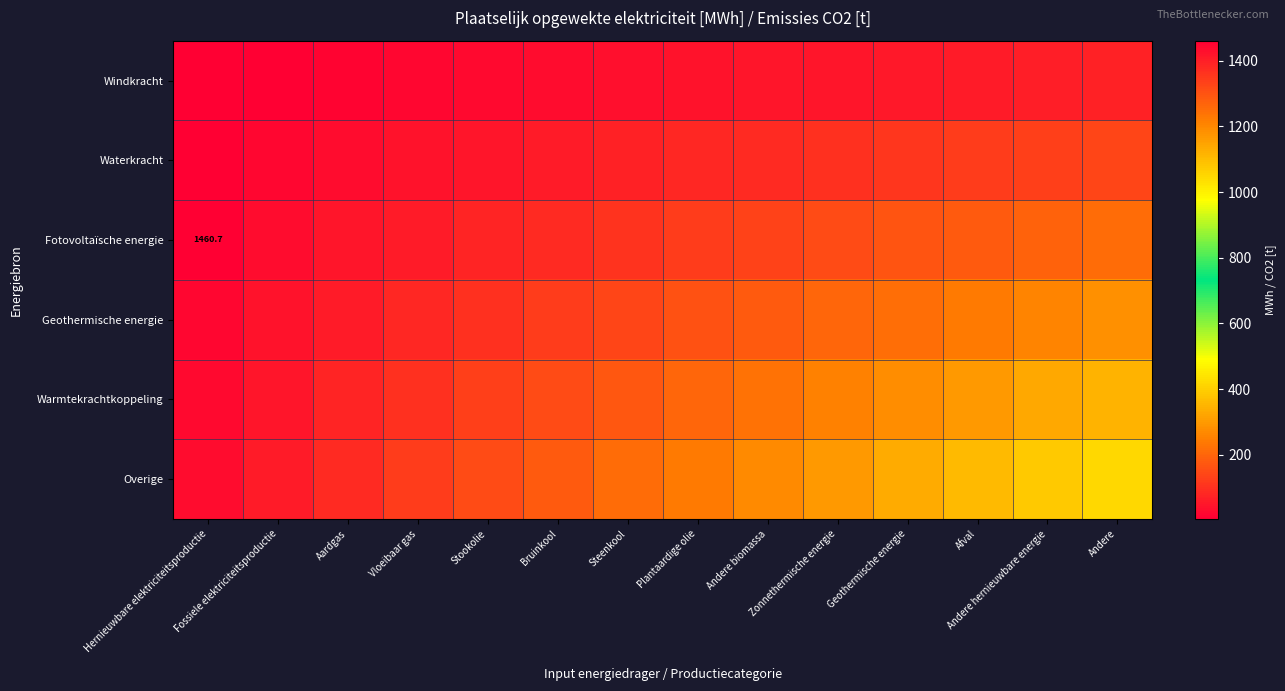

Rank the categories by Fotovoltaïsche energie value from highest to lowest.

Hernieuwbare elektriciteitsproductie, Andere, Andere hernieuwbare energie, Afval, Geothermische energie, Zonnethermische energie, Andere biomassa, Plantaardige olie, Steenkool, Bruinkool, Stookolie, Vloeibaar gas, Aardgas, Fossiele elektriciteitsproductie